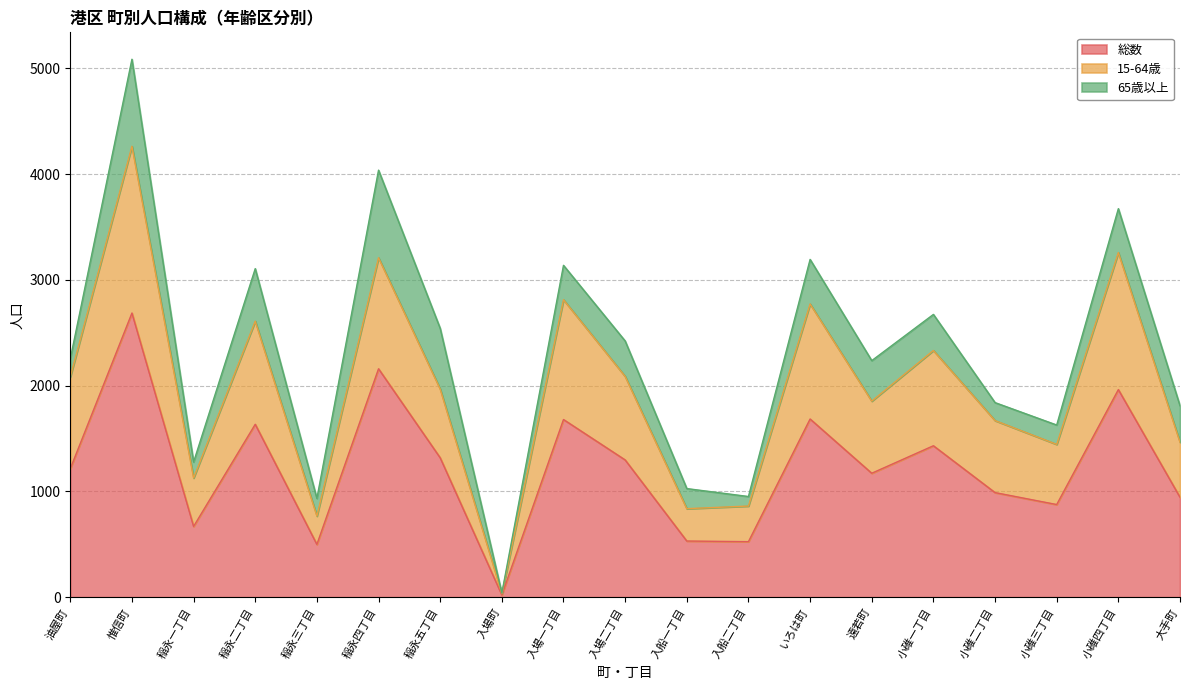

What is the maximum value for 総数?

2687